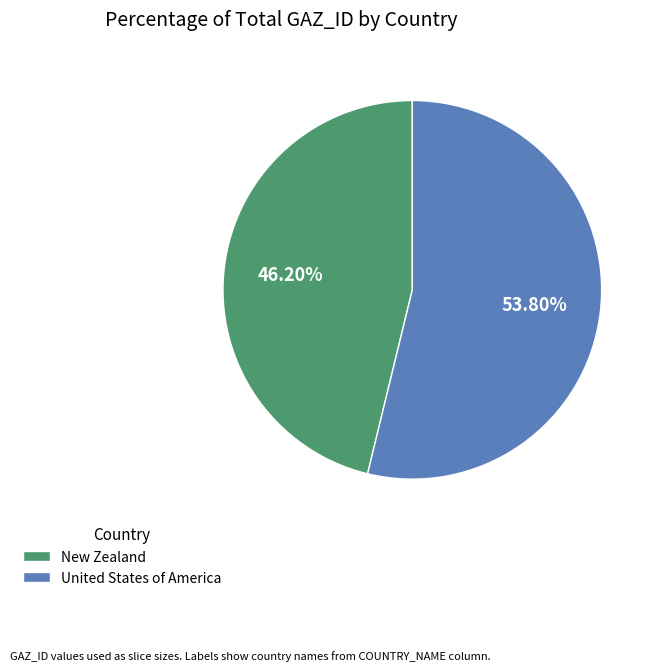

What is the ratio of the value at United States of America to the value at New Zealand?

1.2